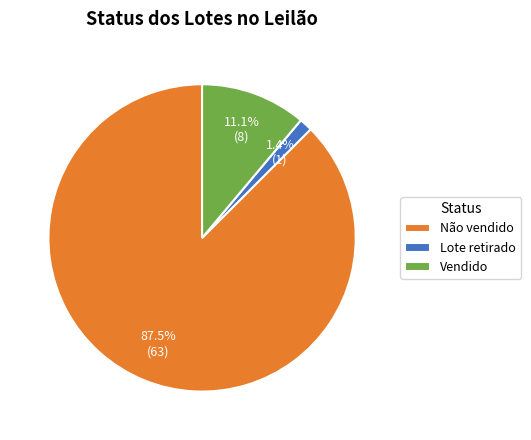

The Lote retirado slice represents 1% of the pie. True or false?

True